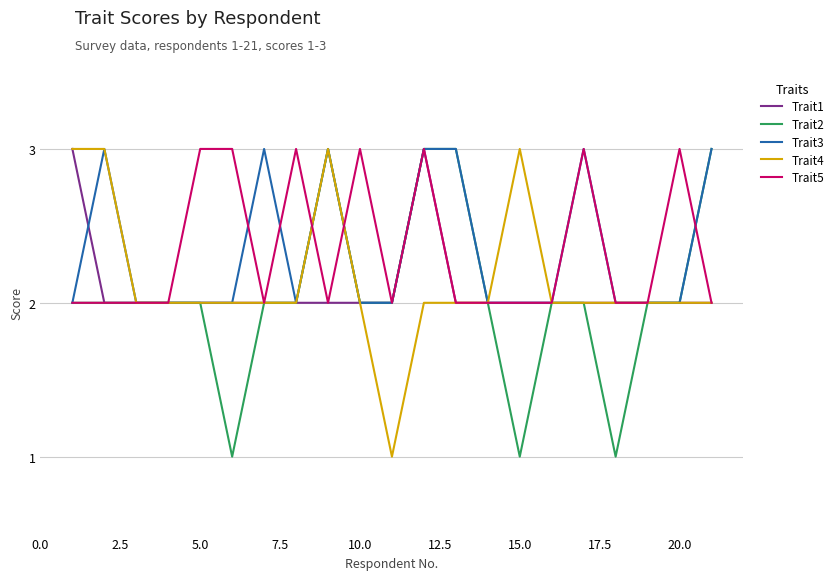

What is the difference between the second highest and minimum values in the Trait3 series?

1